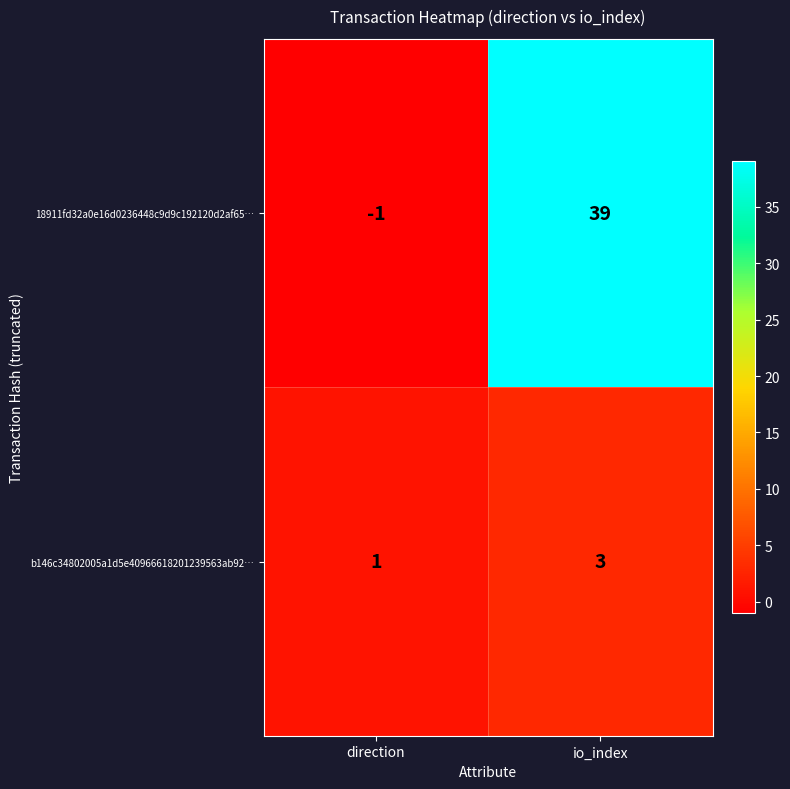

Which series has the largest total across all categories?

18911fd32a0e16d0236448c9d9c192120d2af65…